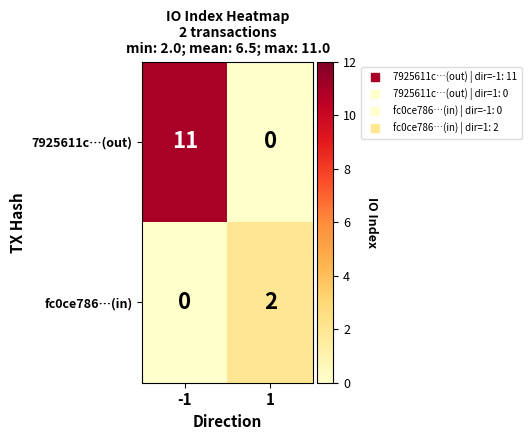

The value of fc0ce786…(in) at 1 is 2. True or false?

True